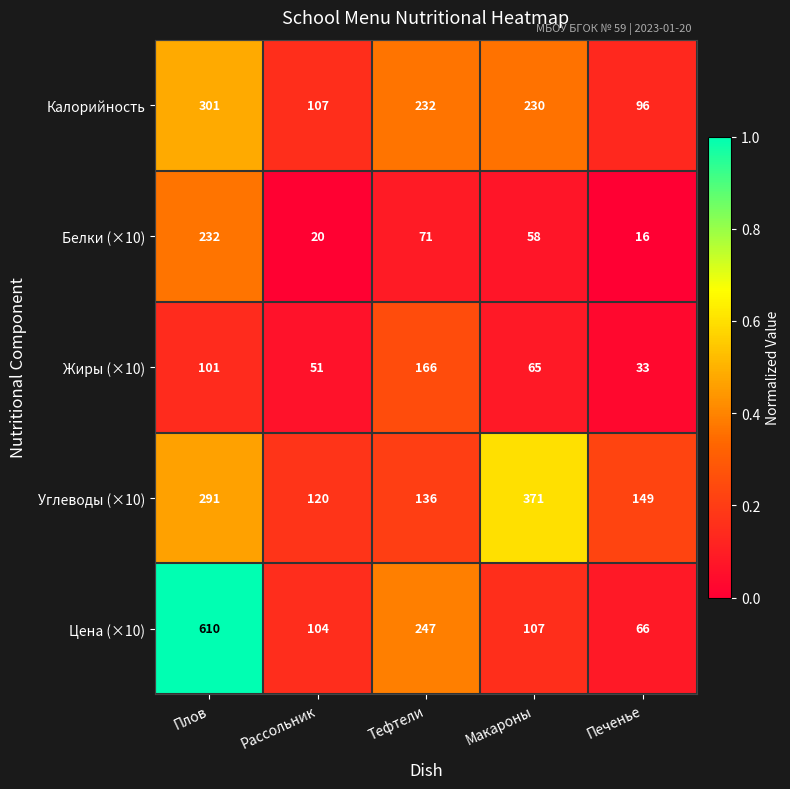

What is the average value of the Углеводы (×10) series?

213